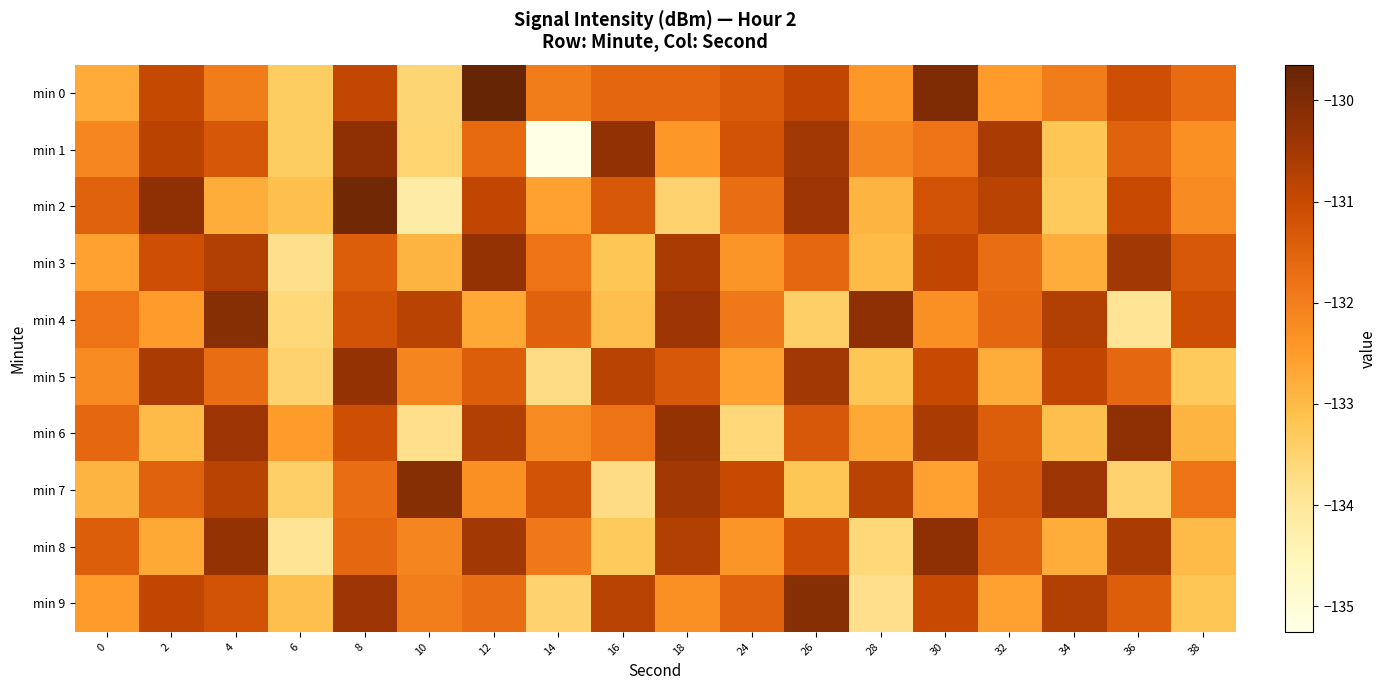

Reading left to right, what are all the values shown in this chart?

min 0: 0=-132.7	2=-131.0	4=-132.0	6=-133.3	8=-130.9	10=-133.5	12=-129.6	14=-132.0	16=-131.6	18=-131.6	24=-131.3	26=-130.9	28=-132.4	30=-130.0	32=-132.5	34=-131.9	36=-131.1	38=-131.7
min 1: 0=-132.1	2=-130.8	4=-131.3	6=-133.4	8=-130.2	10=-133.5	12=-131.6	14=-135.3	16=-130.3	18=-132.4	24=-131.2	26=-130.5	28=-132.1	30=-131.8	32=-130.6	34=-133.2	36=-131.5	38=-132.3
min 2: 0=-131.5	2=-130.2	4=-132.8	6=-133.1	8=-129.8	10=-134.2	12=-130.9	14=-132.6	16=-131.3	18=-133.5	24=-131.7	26=-130.4	28=-132.9	30=-131.2	32=-130.8	34=-133.3	36=-131.0	38=-132.2
min 3: 0=-132.6	2=-131.1	4=-130.7	6=-133.8	8=-131.4	10=-132.9	12=-130.3	14=-131.8	16=-133.2	18=-130.6	24=-132.4	26=-131.6	28=-133.0	30=-130.9	32=-131.7	34=-132.8	36=-130.5	38=-131.3
min 4: 0=-131.8	2=-132.5	4=-130.1	6=-133.6	8=-131.2	10=-130.8	12=-132.7	14=-131.5	16=-133.1	18=-130.4	24=-131.9	26=-133.4	28=-130.2	30=-132.3	32=-131.6	34=-130.7	36=-133.9	38=-131.1
min 5: 0=-132.2	2=-130.6	4=-131.7	6=-133.5	8=-130.3	10=-132.1	12=-131.4	14=-133.7	16=-130.8	18=-131.3	24=-132.6	26=-130.5	28=-133.2	30=-131.0	32=-132.8	34=-130.9	36=-131.6	38=-133.3
min 6: 0=-131.6	2=-133.0	4=-130.4	6=-132.5	8=-131.1	10=-133.8	12=-130.7	14=-132.2	16=-131.8	18=-130.3	24=-133.6	26=-131.3	28=-132.7	30=-130.6	32=-131.4	34=-133.1	36=-130.2	38=-132.9
min 7: 0=-132.9	2=-131.5	4=-130.8	6=-133.4	8=-131.7	10=-130.1	12=-132.3	14=-131.2	16=-133.7	18=-130.5	24=-131.0	26=-133.2	28=-130.8	30=-132.6	32=-131.3	34=-130.4	36=-133.5	38=-131.8
min 8: 0=-131.4	2=-132.7	4=-130.3	6=-133.9	8=-131.6	10=-132.1	12=-130.5	14=-131.9	16=-133.3	18=-130.7	24=-132.4	26=-131.1	28=-133.6	30=-130.2	32=-131.5	34=-132.8	36=-130.6	38=-133.0
min 9: 0=-132.5	2=-130.9	4=-131.2	6=-133.1	8=-130.4	10=-132.0	12=-131.7	14=-133.5	16=-130.8	18=-132.3	24=-131.5	26=-130.1	28=-133.8	30=-131.0	32=-132.6	34=-130.7	36=-131.4	38=-133.2